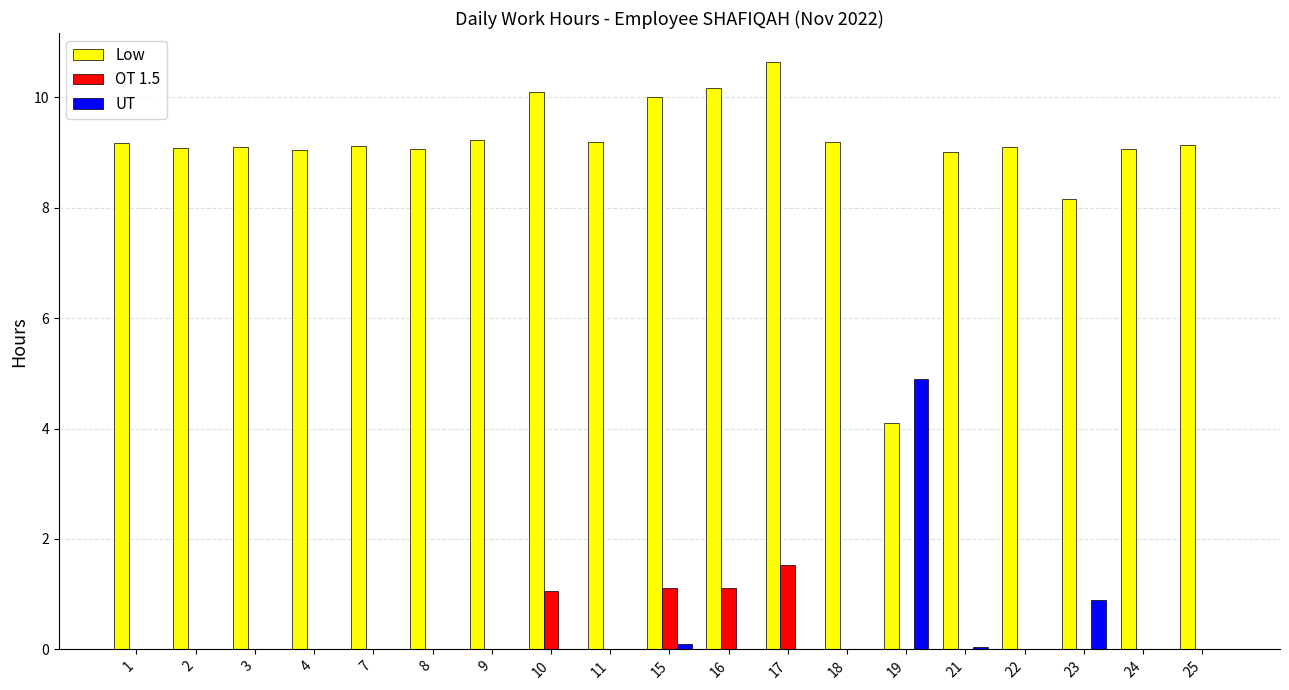

What is the sum of all UT values?

6.0